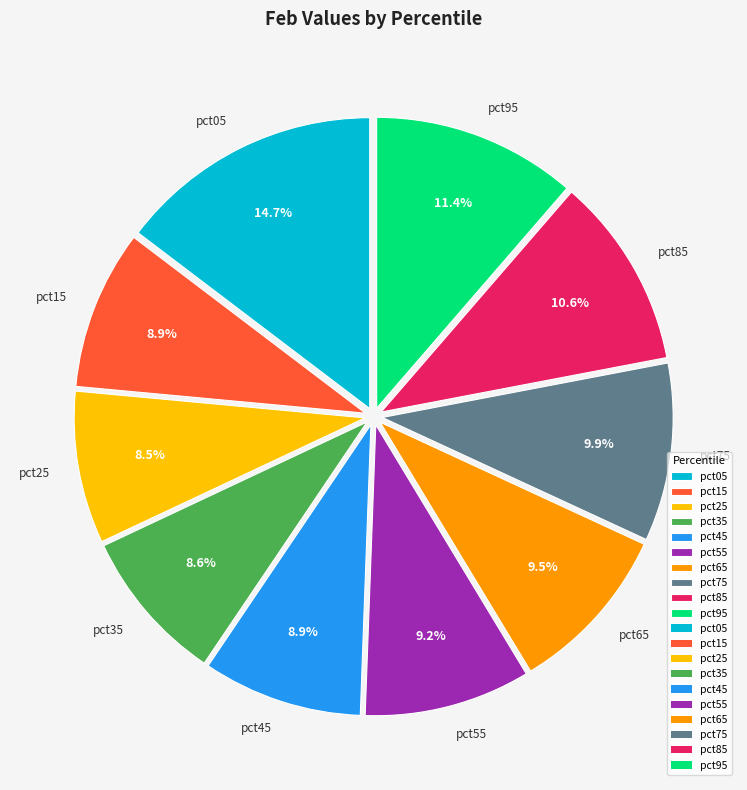

Which slice is the largest?

pct05